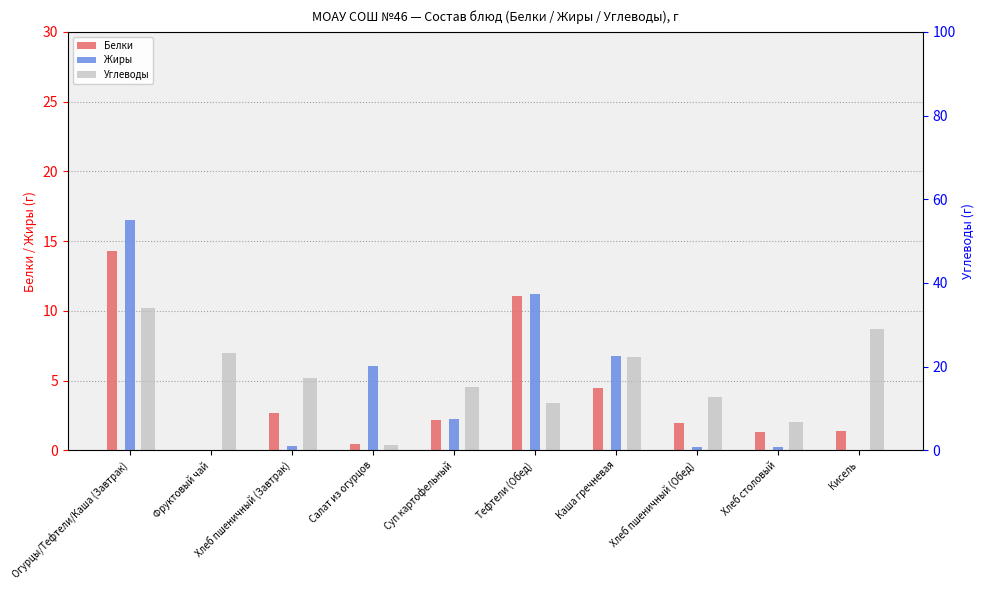

How many values in the Жиры series exceed 2?

5